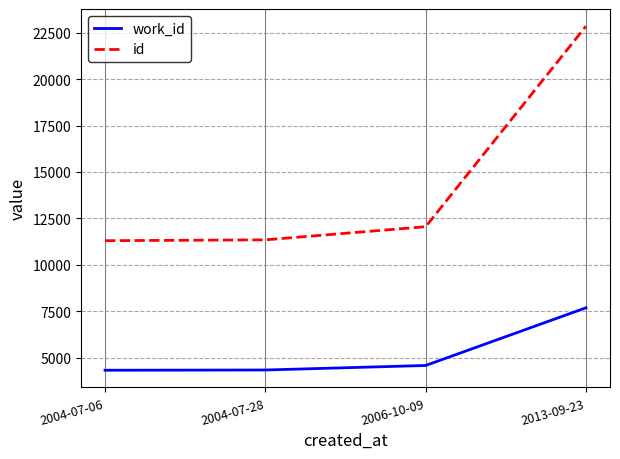

Rank the series by their average value, from highest to lowest.

id, work_id